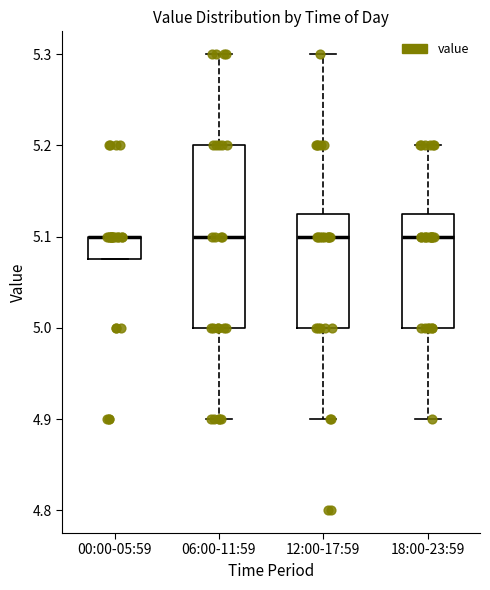

Where is the upper edge of the box for 00:00-05:59 on the y-axis? The values are not printed on the chart, so give them approximately, as read against the axis.

5.10